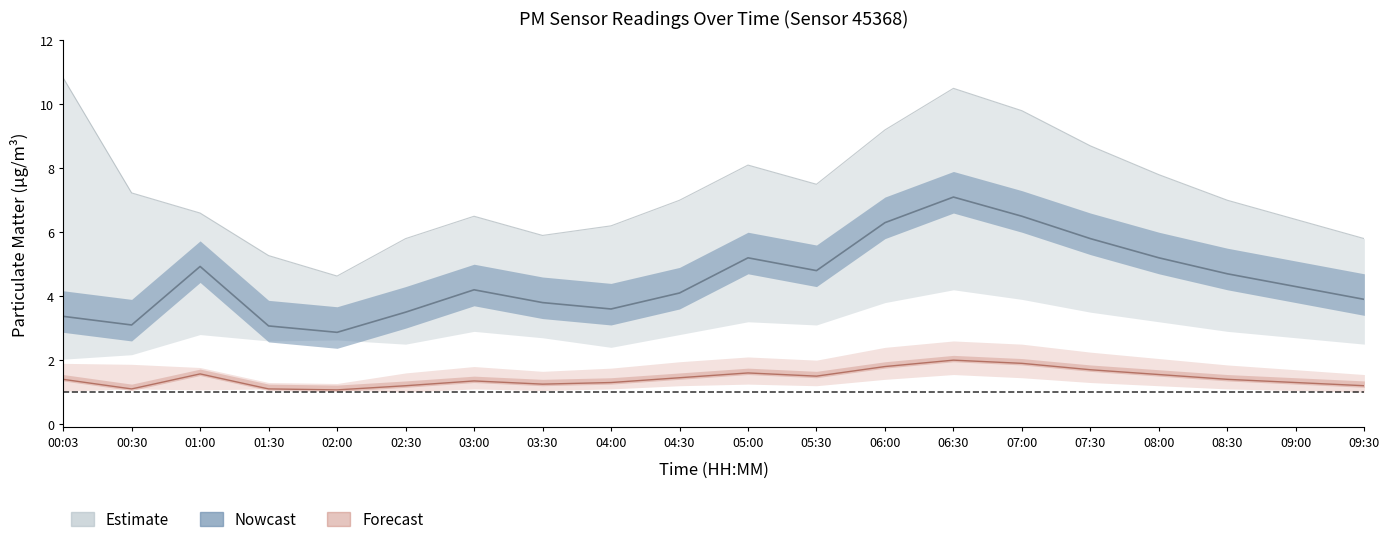

Reading right to left, list all the values displayed in this chart.

P1: 3.9	4.3	4.7	5.2	5.8	6.5	7.1	6.3	4.8	5.2	4.1	3.6	3.8	4.2	3.5	2.9	3.1	4.9	3.1	3.4
P1_upper: 5.8	6.4	7.0	7.8	8.7	9.8	10.5	9.2	7.5	8.1	7.0	6.2	5.9	6.5	5.8	4.6	5.3	6.6	7.2	10.8
P2: 1.2	1.3	1.4	1.6	1.7	1.9	2.0	1.8	1.5	1.6	1.4	1.3	1.2	1.4	1.2	1.1	1.1	1.6	1.1	1.4